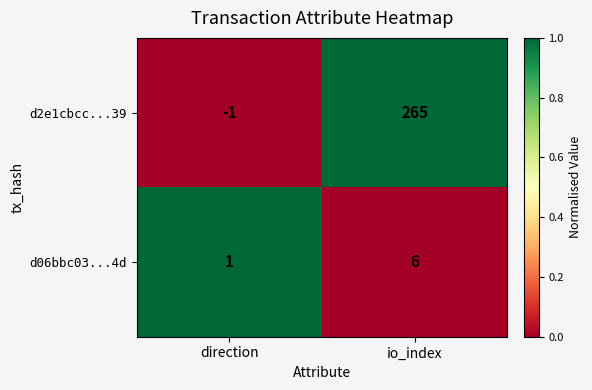

What is the sum of all d2e1cbcc...39 values?

264